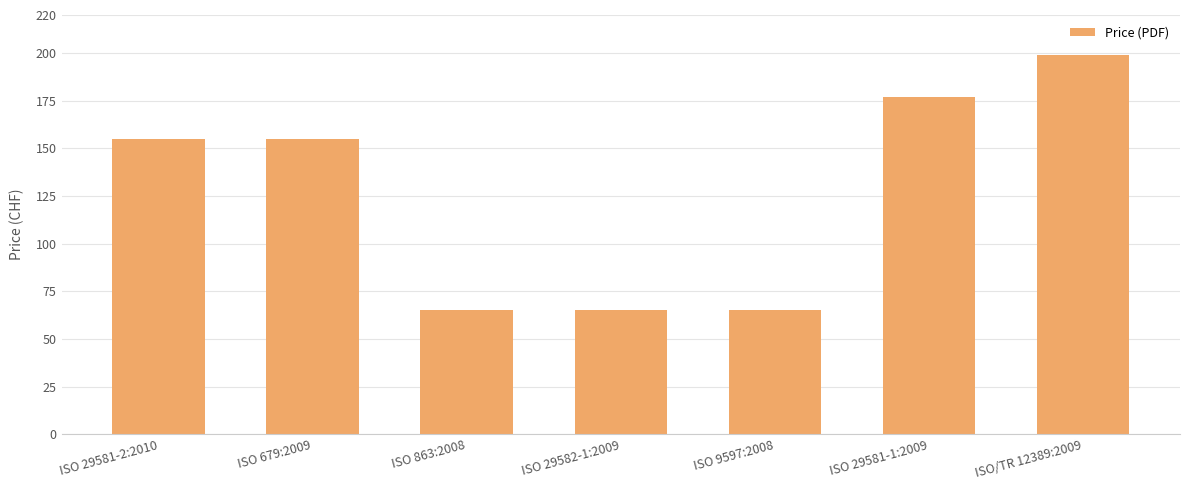

What is the value of the 2nd bar from the left?

155